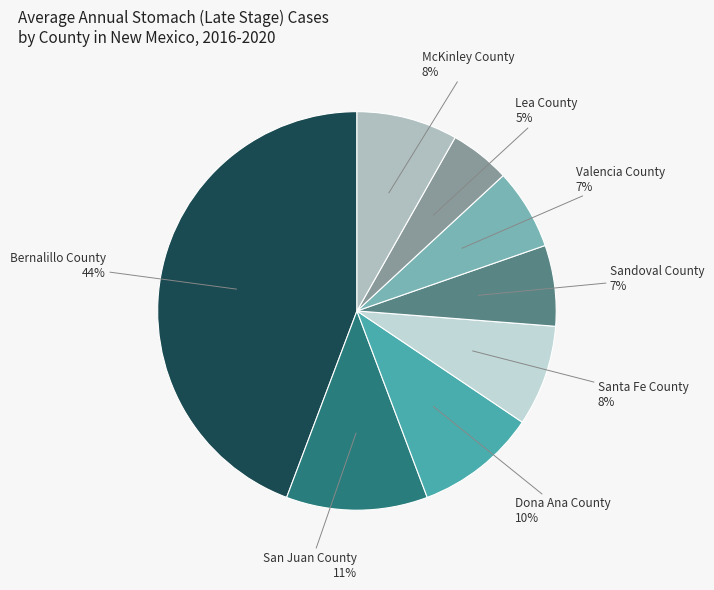

How many segments does this pie chart have?

8